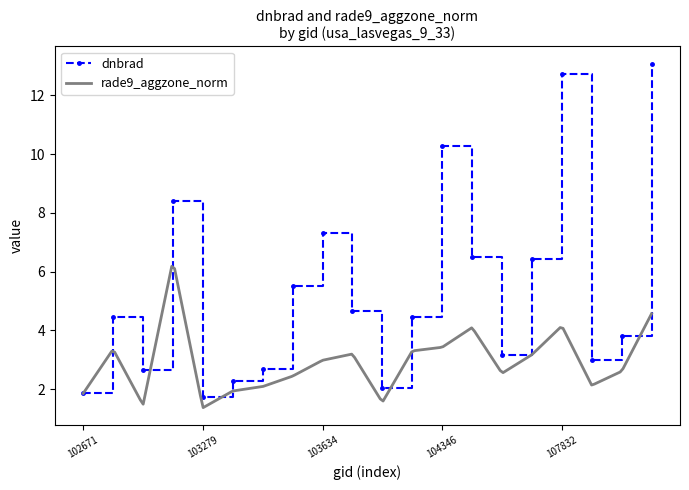

The dnbrad series shows 1.9 at 102671. True or false?

True